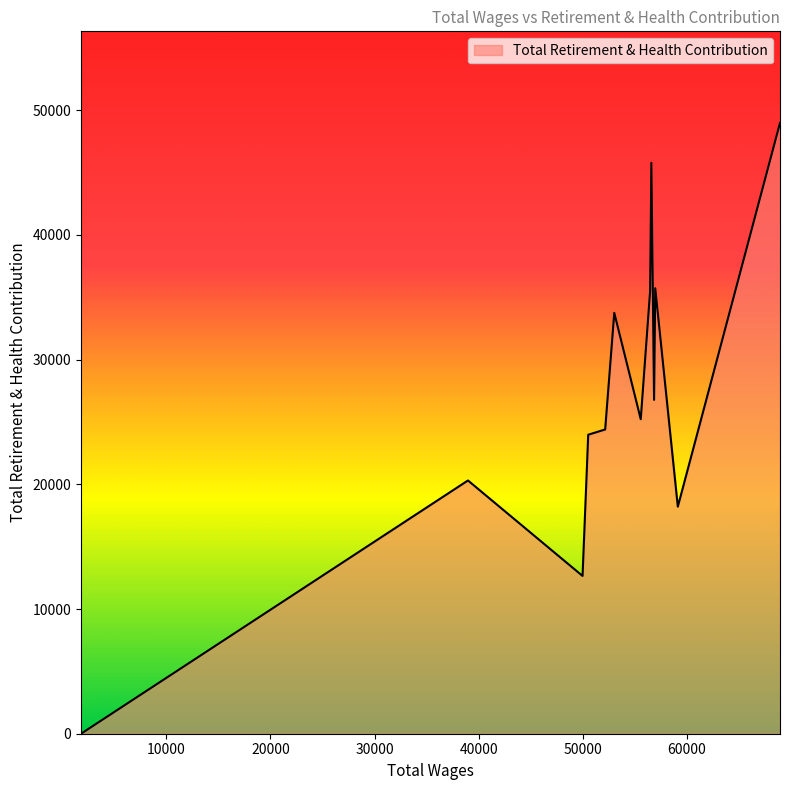

What is the greatest value displayed?

48976